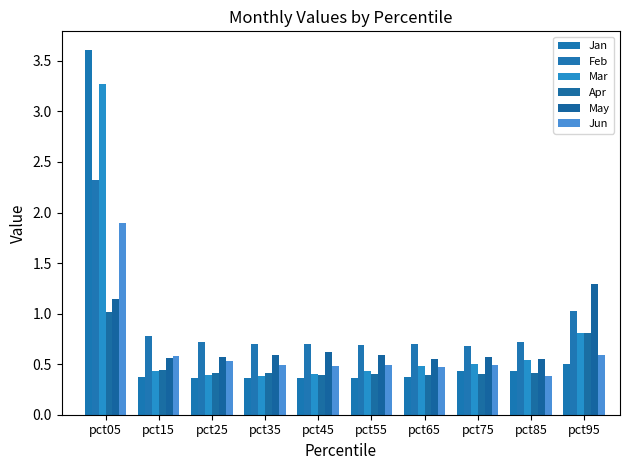

Where is Feb nearest to the value 1?

pct95